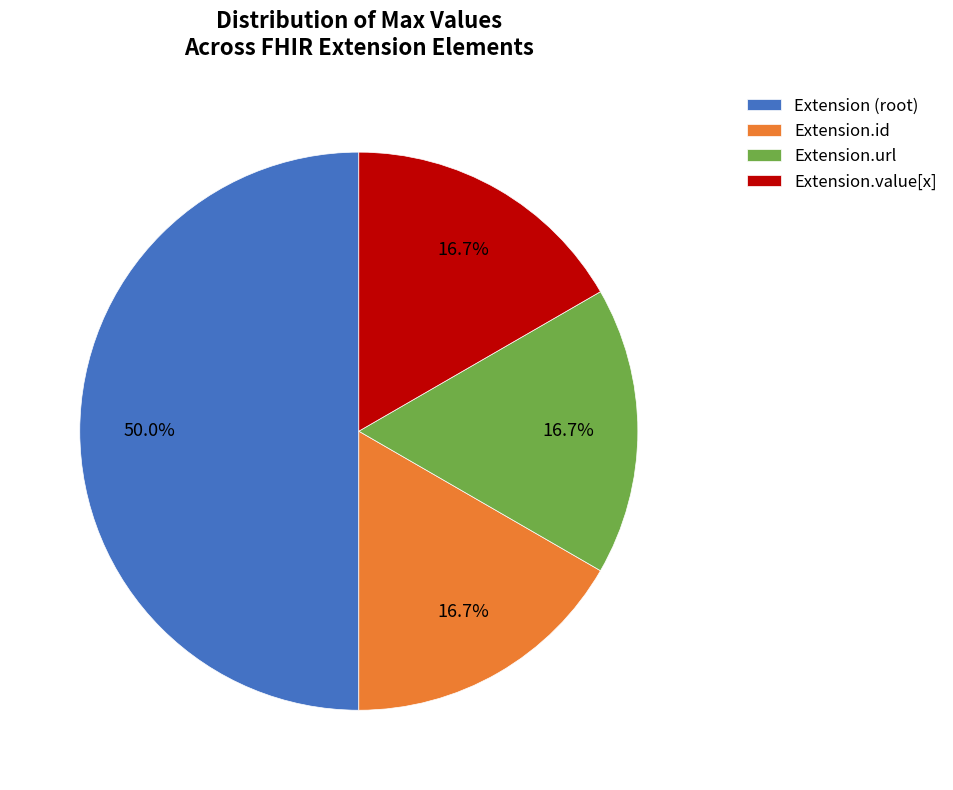

How much of the chart is everything except Extension.id?

83.3%